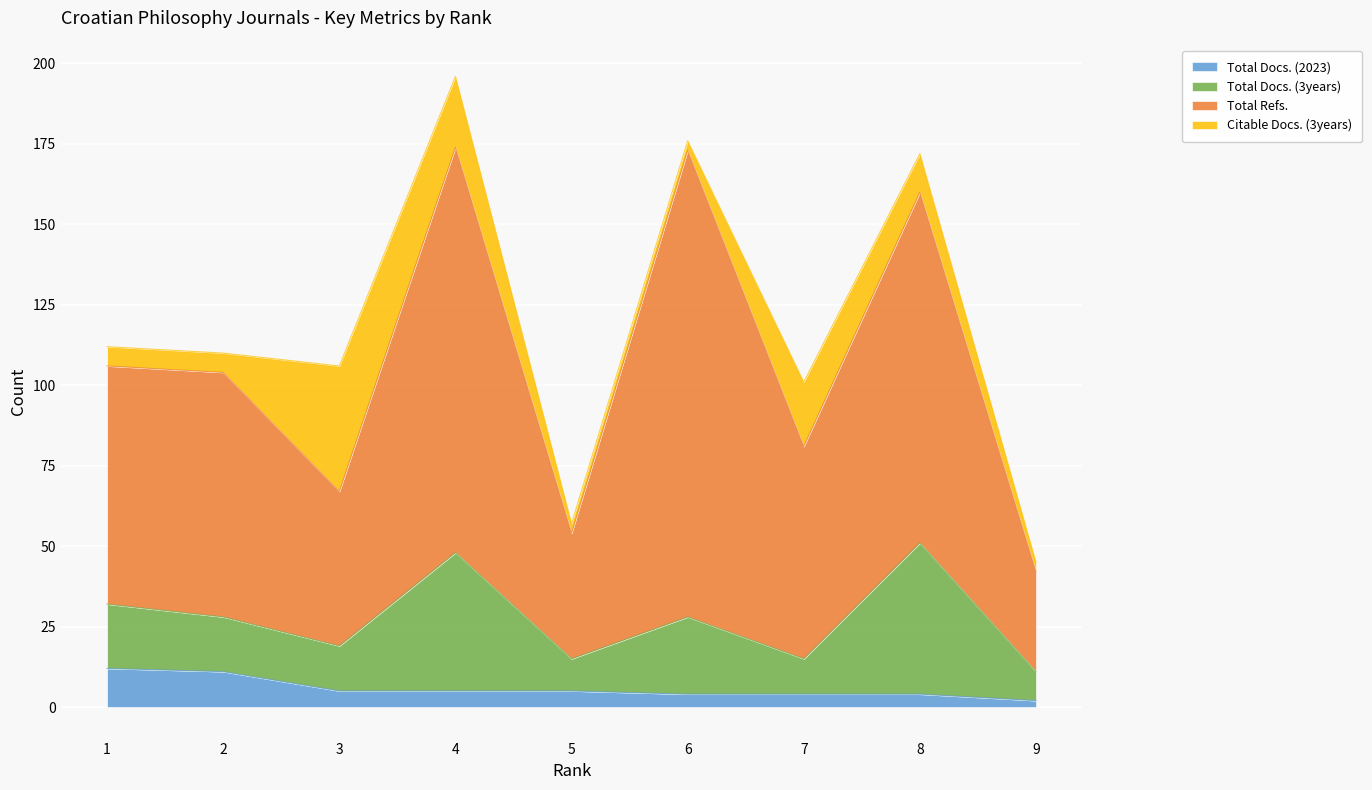

What is the value of the Total Docs. (2023) point at the 3rd from the left?

5